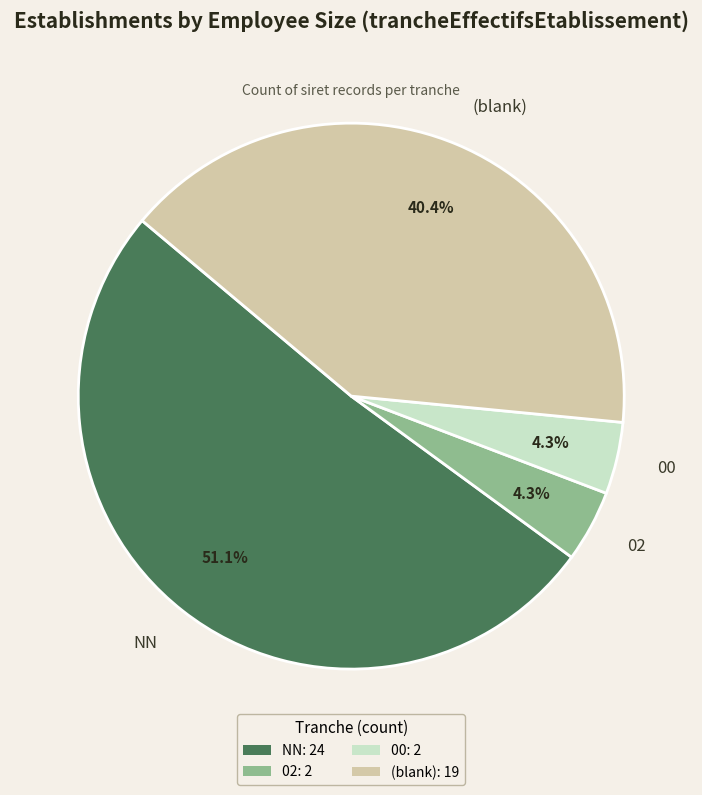

Count the number of slices in the pie.

4